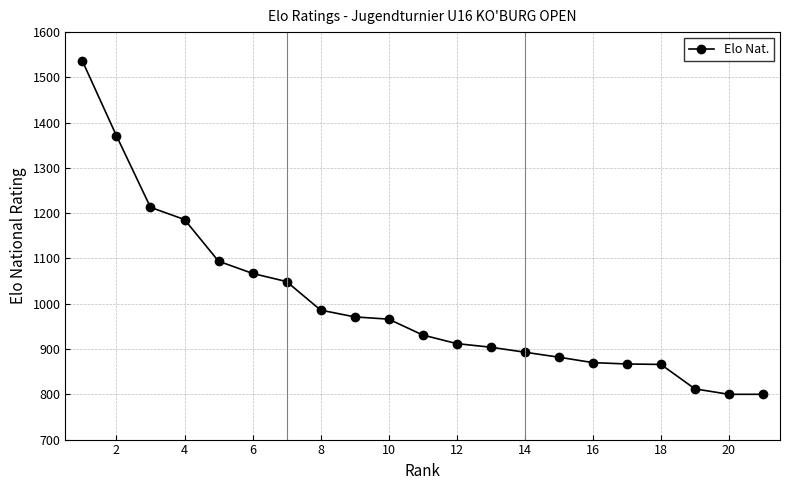

What is the difference between the maximum and minimum values?

736